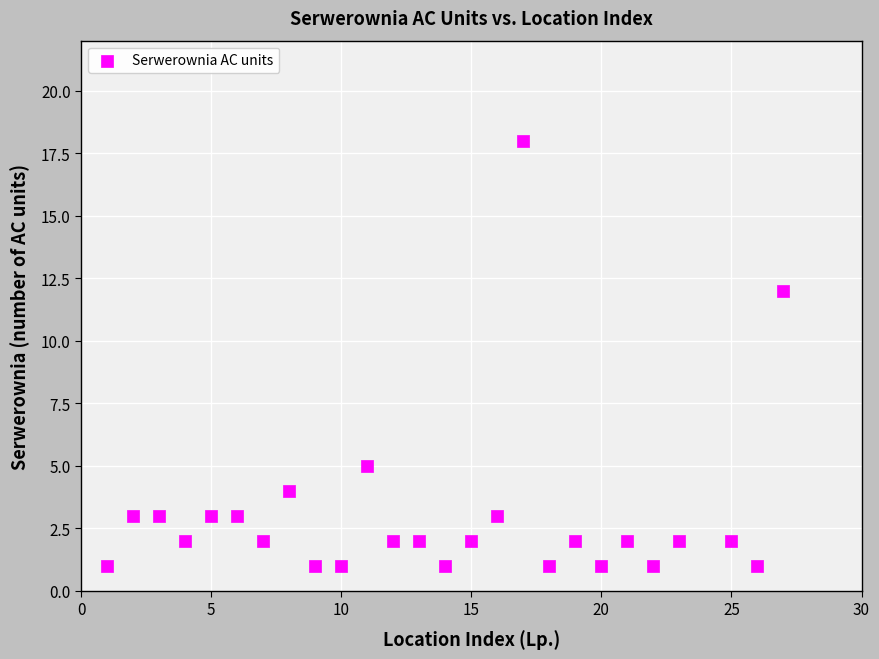

What is the range of Y values (max minus min)?

17